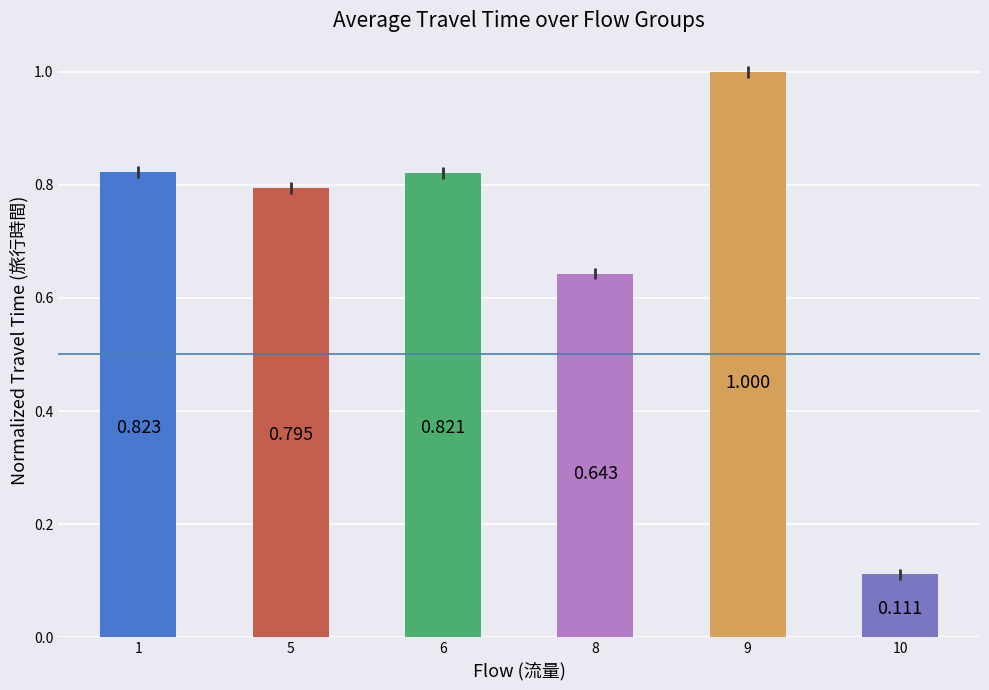

What is the maximum value shown in the chart?

1.0